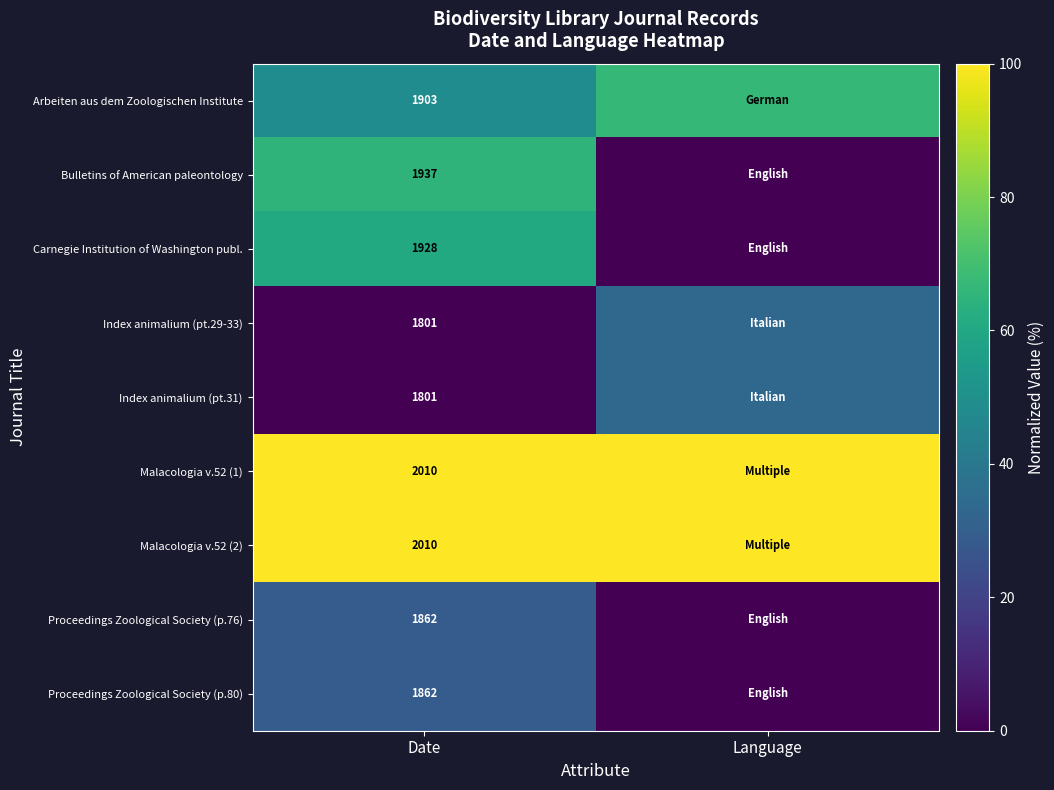

The Malacologia v.52 (1) series shows 100.0 at Language. True or false?

True